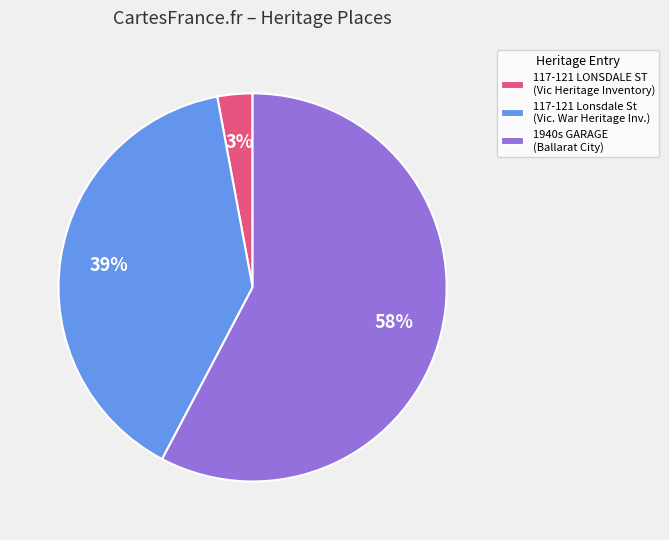

To the nearest percent, what portion does 117-121 LONSDALE ST (Vic Heritage Inventory) represent?

3%